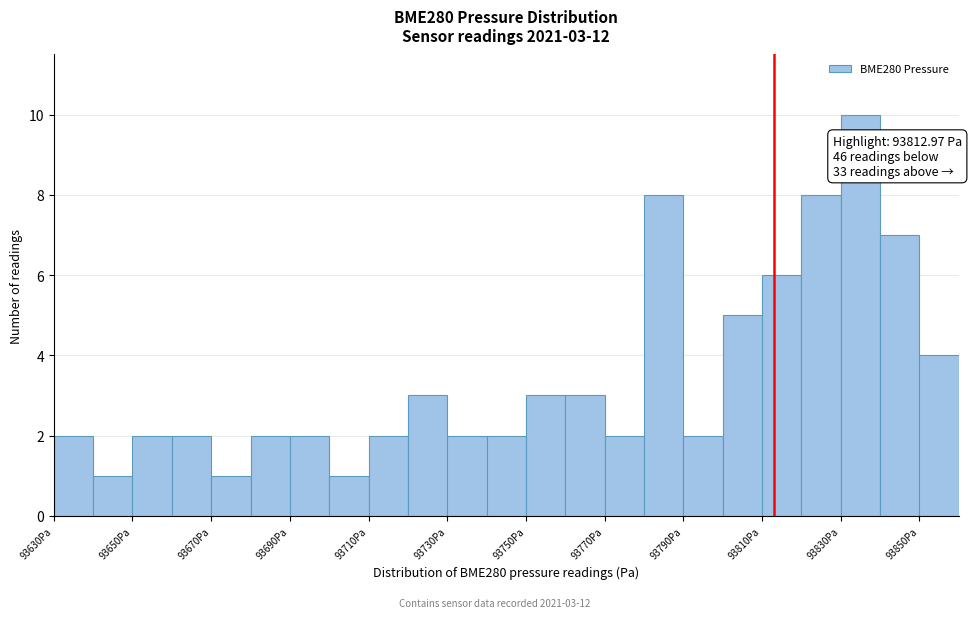

Which range on the x-axis has the tallest bar?

93830 to 93840